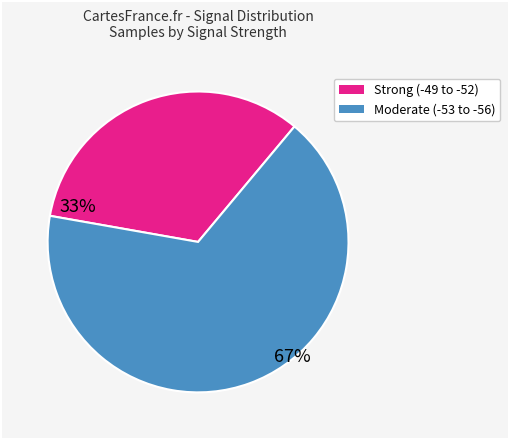

How many segments does this pie chart have?

2